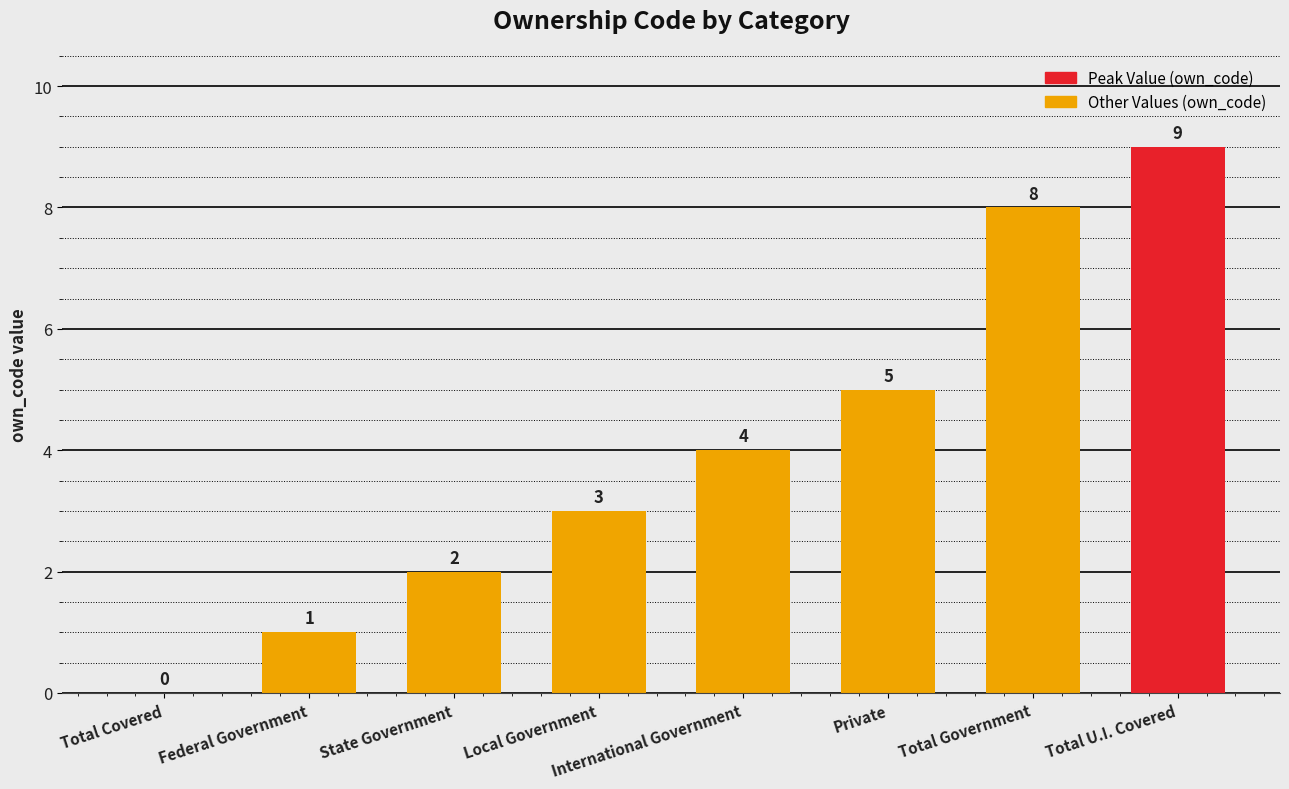

Is it true that the value at International Government is 7?

False